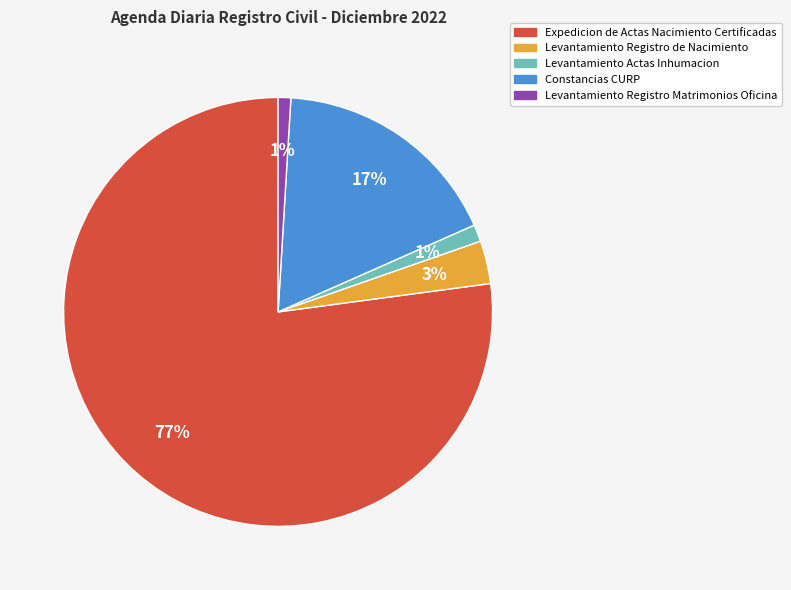

To the nearest percent, what portion does Levantamiento Registro Matrimonios Oficina represent?

1%